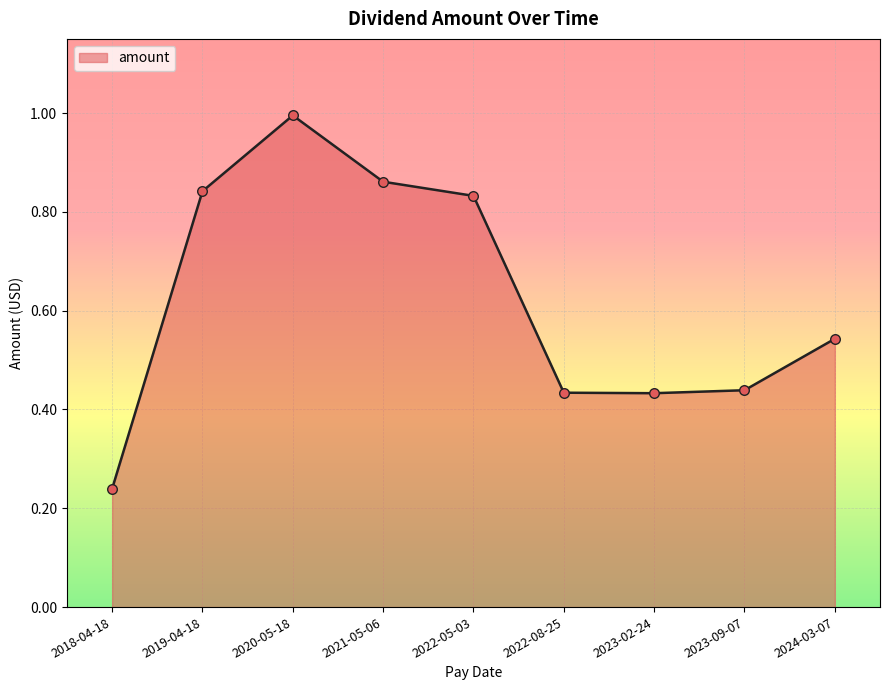

Which has a higher value, 2020-05-18 or 2024-03-07?

2020-05-18